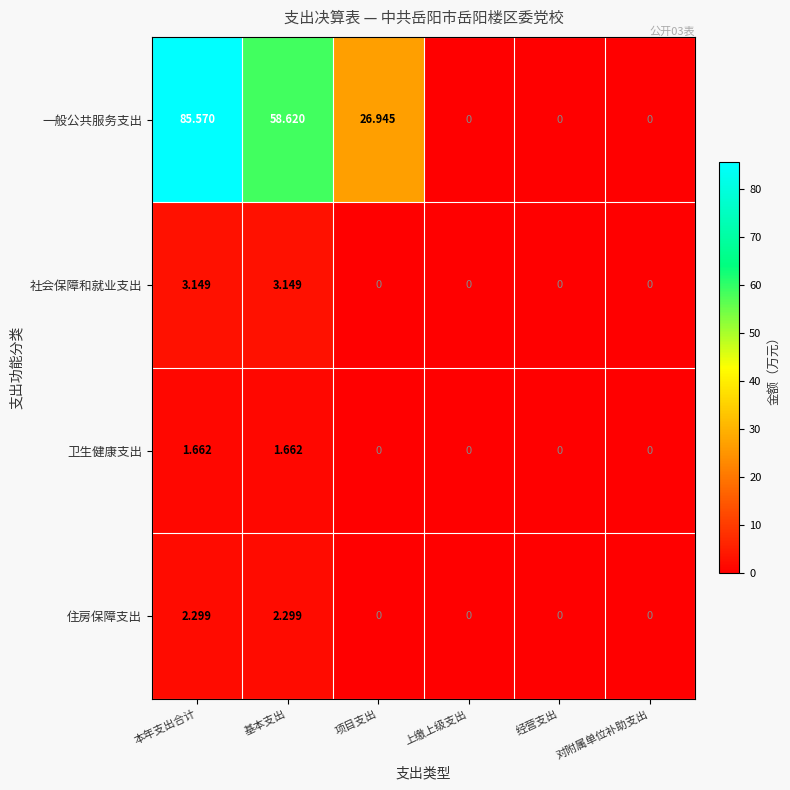

Is the value of 一般公共服务支出 at 对附属单位补助支出 greater than the value of 社会保障和就业支出 at 基本支出?

No